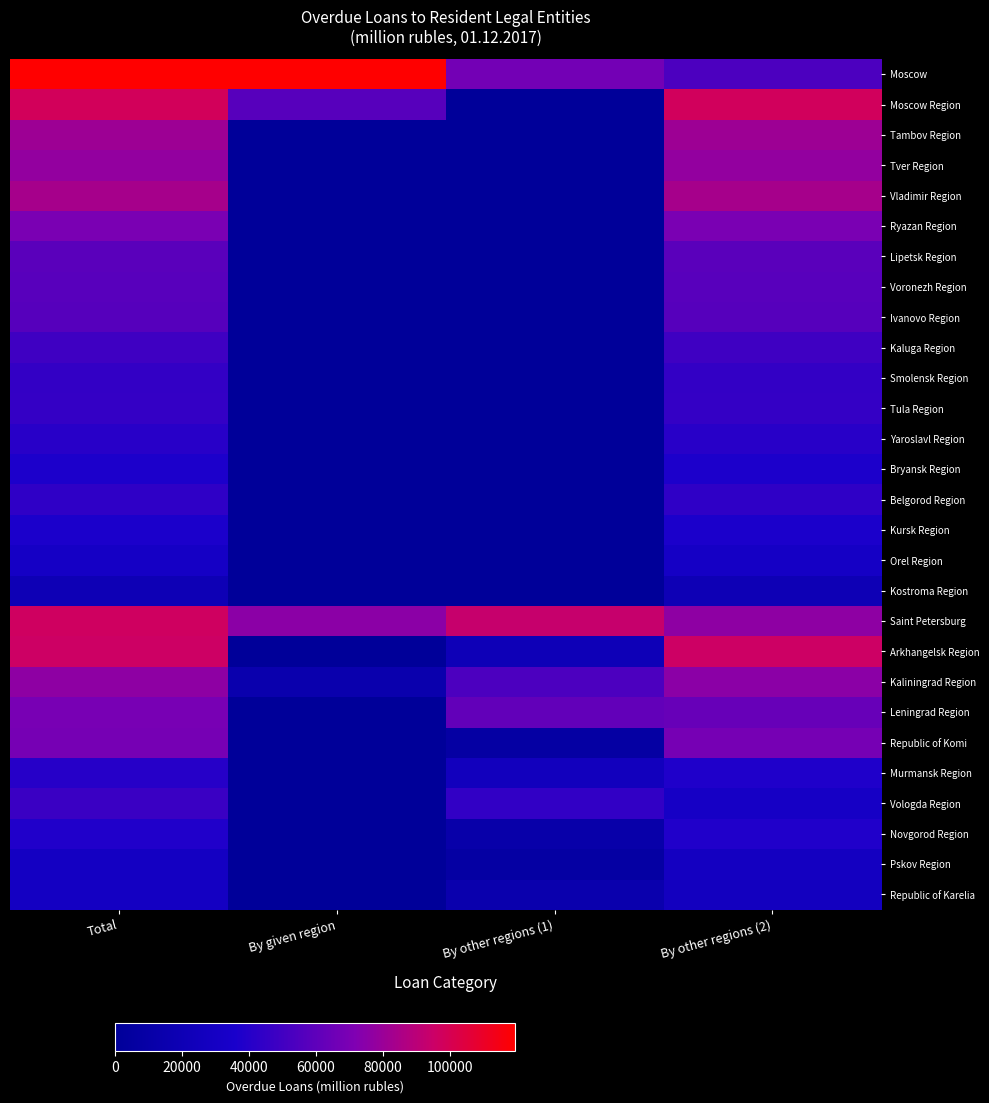

What is the maximum value shown in the chart?

11.7